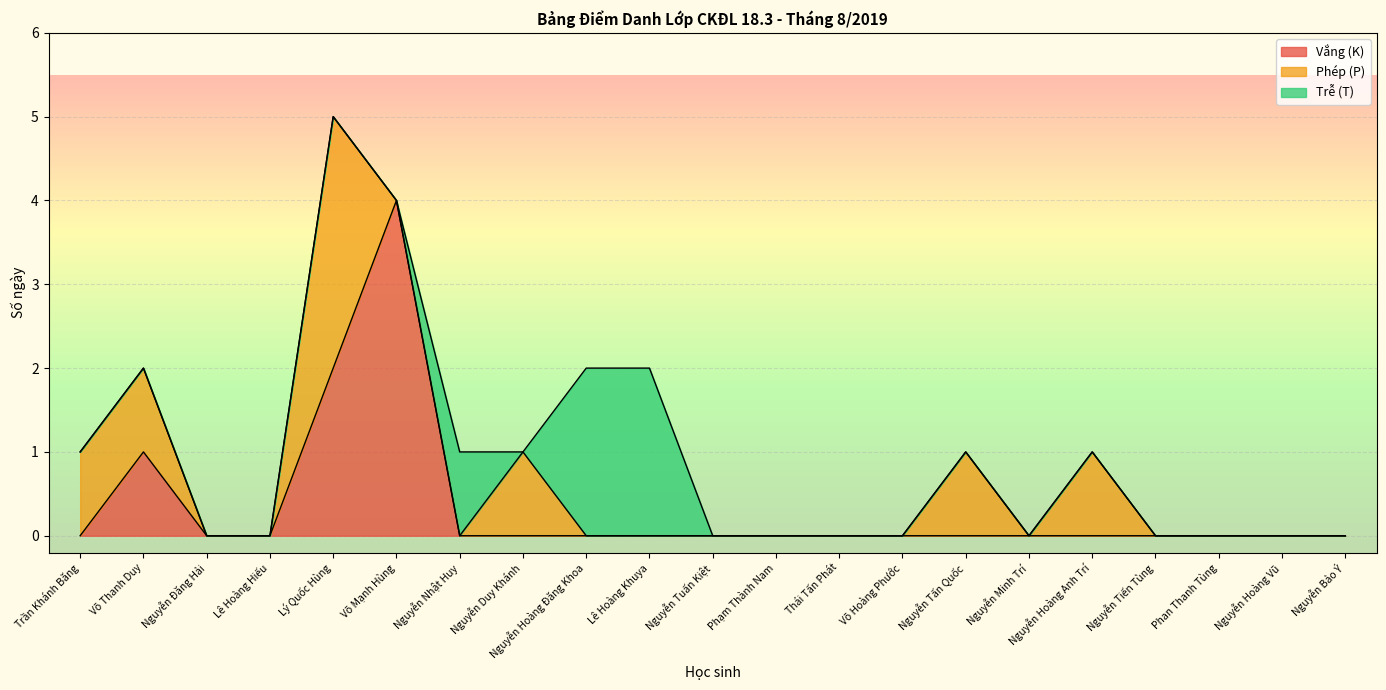

How many lines are shown in the chart?

3